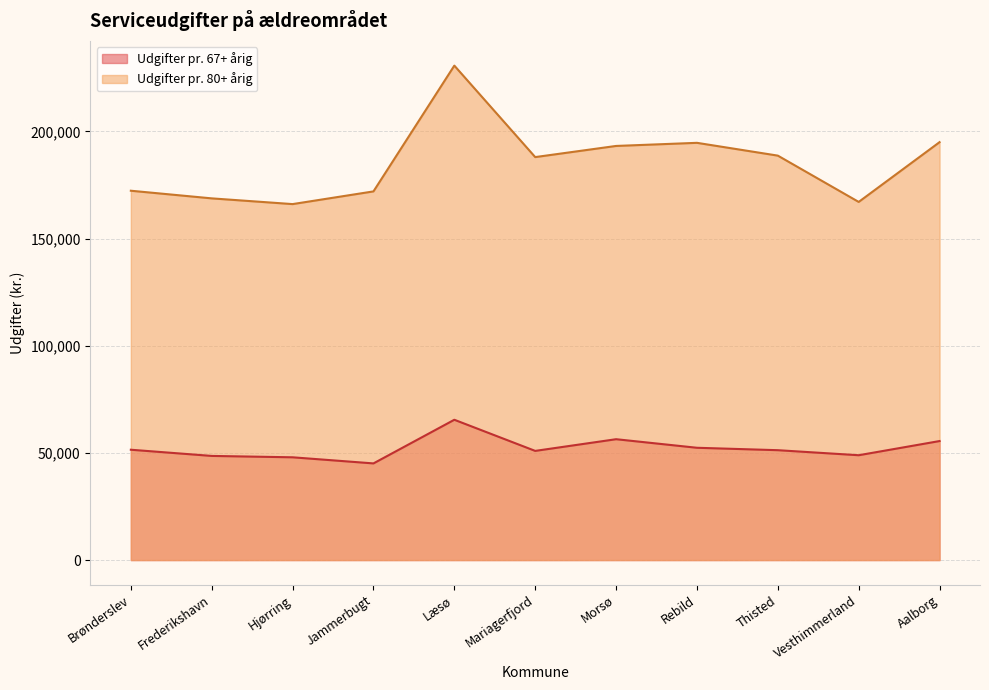

How many lines are shown in the chart?

2